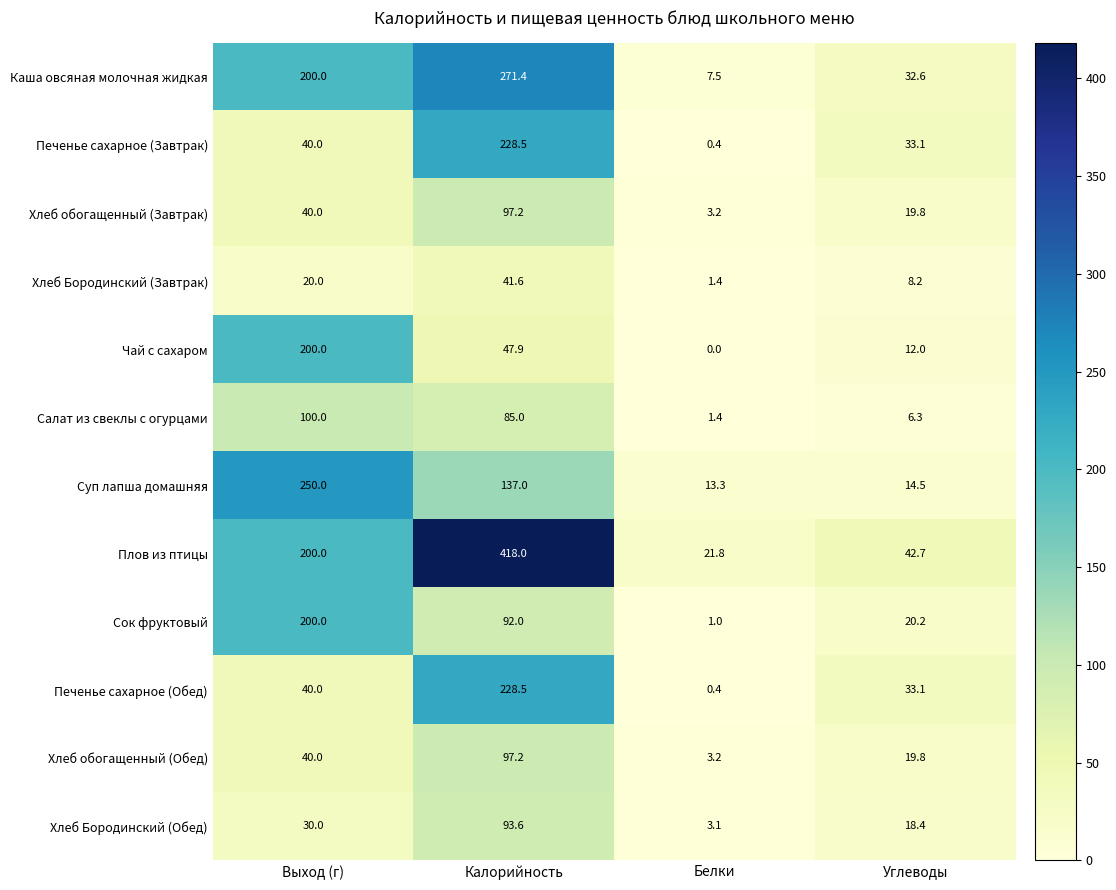

What is the difference between the maximum and second lowest values in the Хлеб Бородинский (Завтрак) series?

33.4